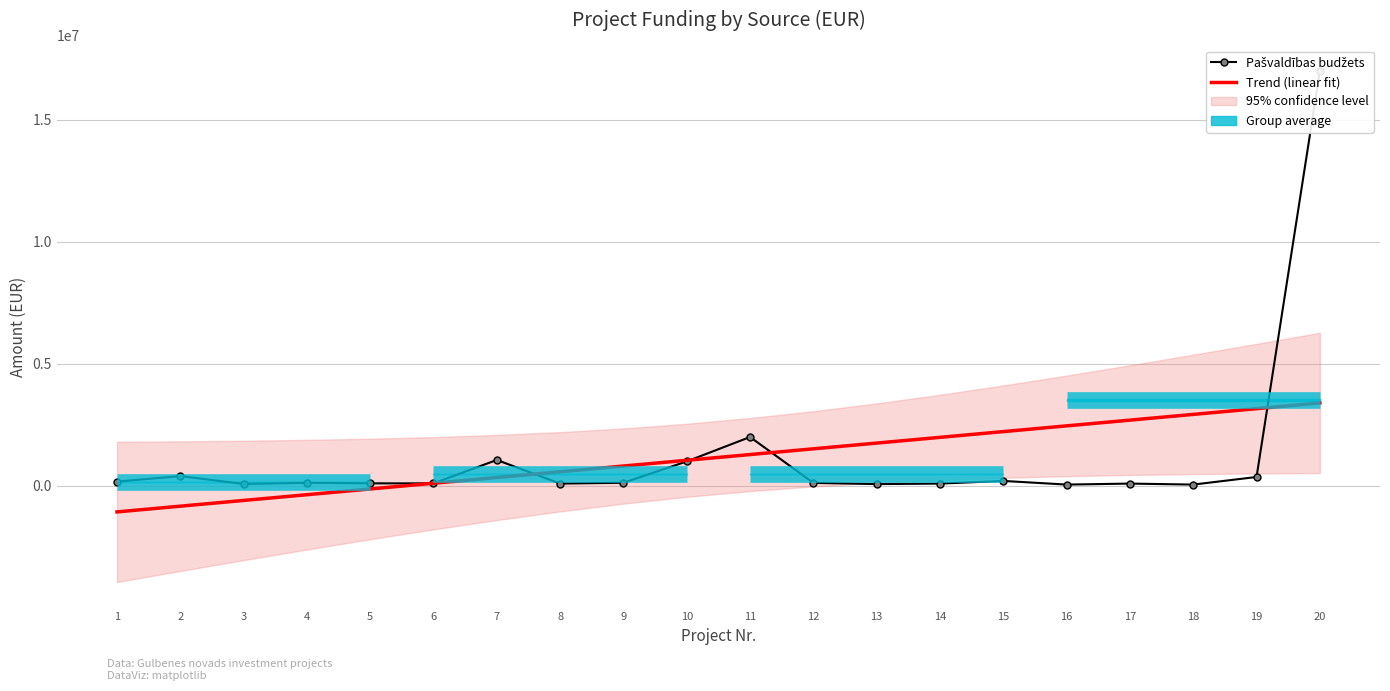

Rank the categories by Trend (linear fit) value from lowest to highest.

1, 2, 3, 4, 5, 6, 7, 8, 9, 10, 11, 12, 13, 14, 15, 16, 17, 18, 19, 20